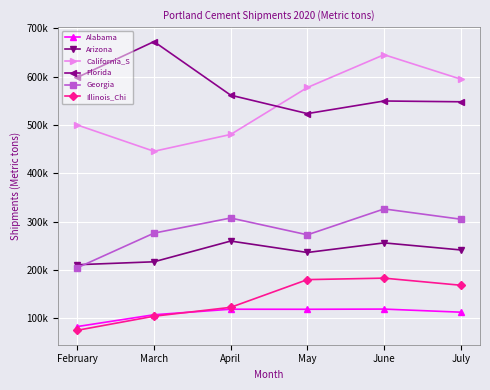

What are all the series names shown in the legend?

Alabama, Arizona, California_S, Florida, Georgia, Illinois_Chi